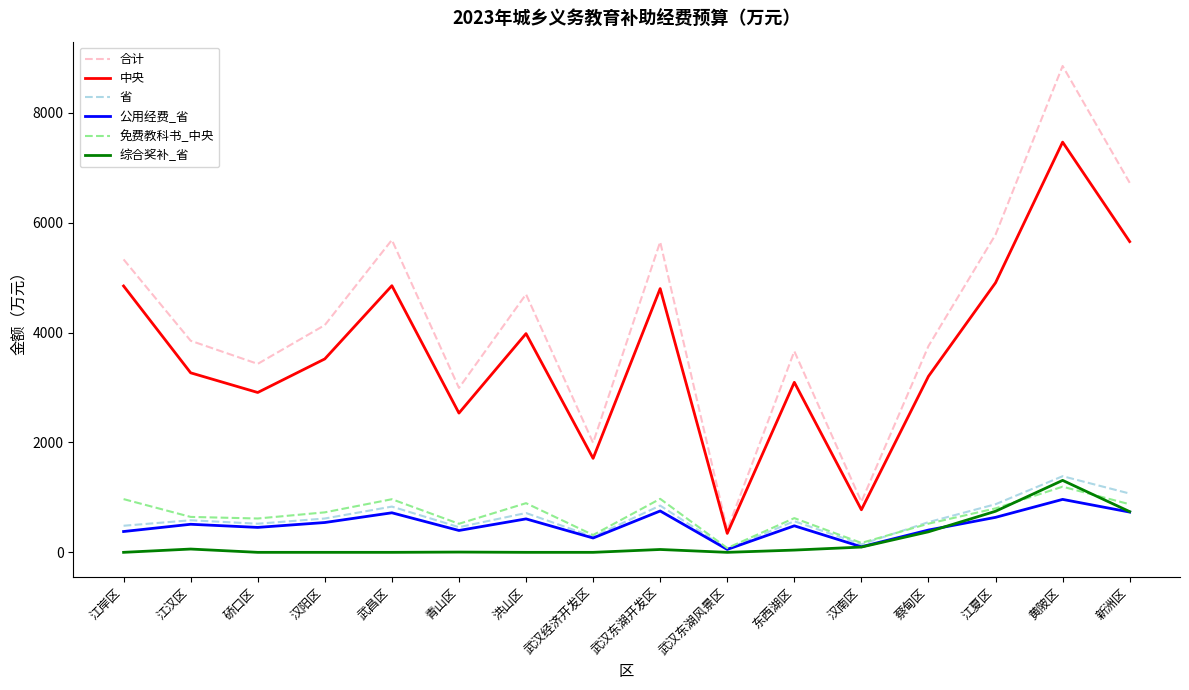

Is this an area chart (filled region under the line)?

No